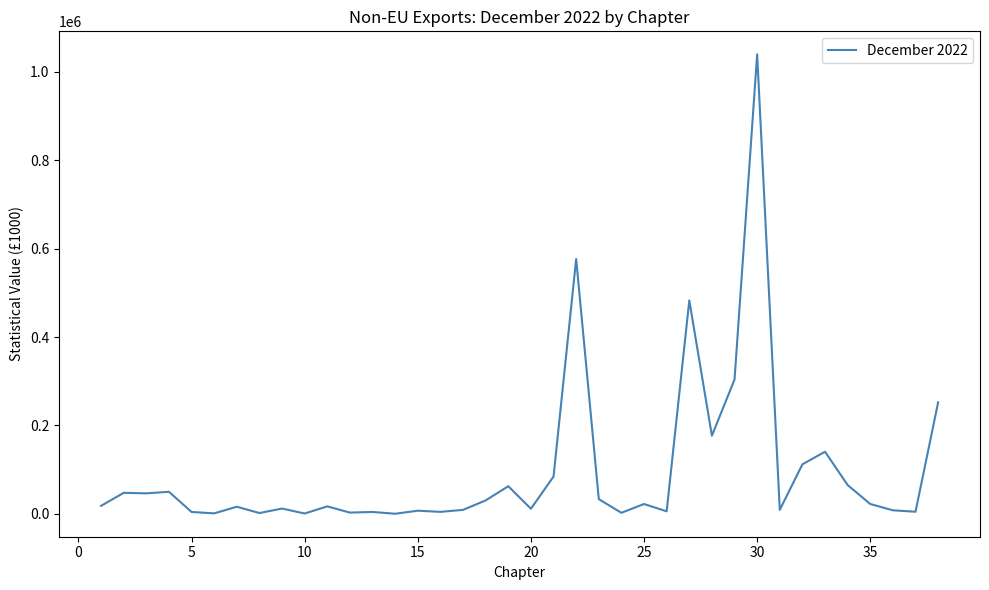

What is the greatest value displayed?

1039922